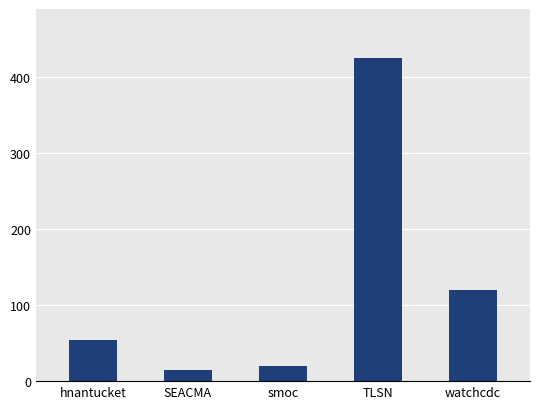

Are the bars horizontal?

No